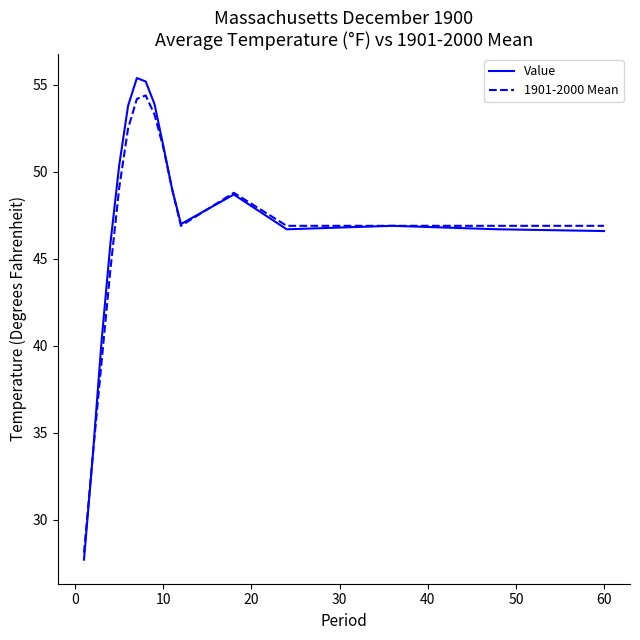

What is the maximum value shown in the chart?

55.4